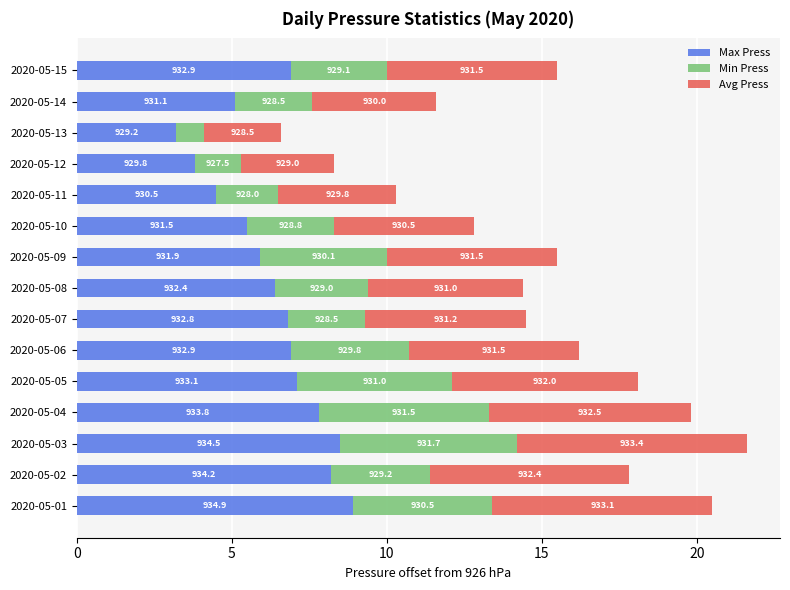

What is the value of the Max Press bar at the 12th from the left?

3.8